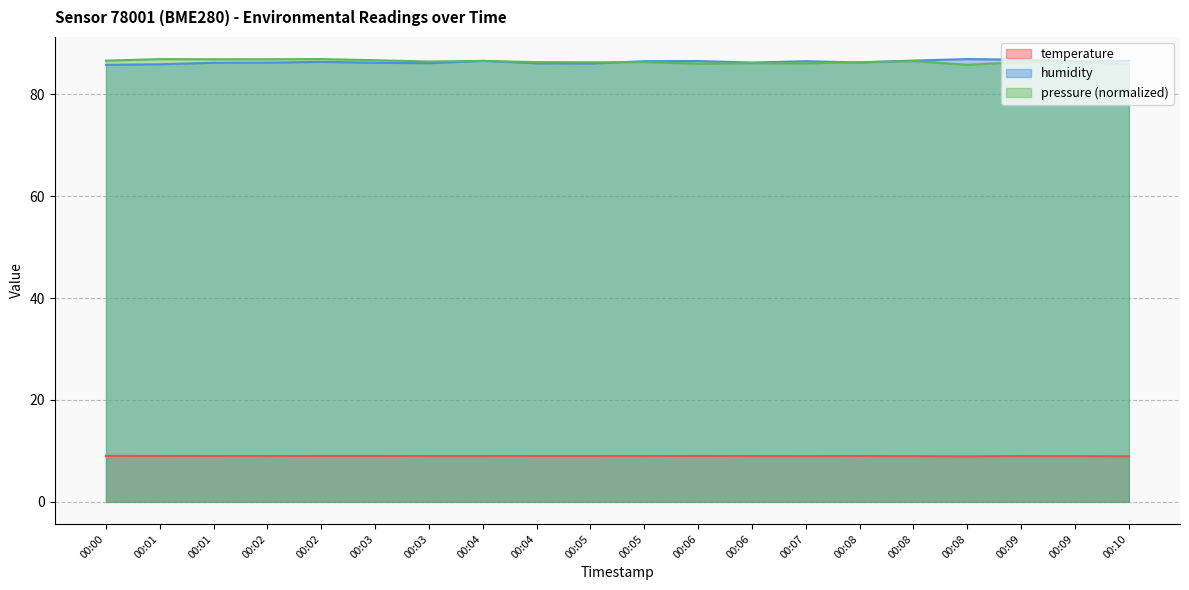

Reading right to left, transcribe all the data shown in this chart.

temperature: 8.9	9.0	9.0	8.9	9.0	9.0	9.0	9.0	9.0	9.0	9.0	9.0	9.0	9.0	9.0	9.0	9.0	9.0	9.0	9.0
humidity: 86.6	86.5	86.8	86.9	86.6	86.2	86.5	86.2	86.5	86.5	86.0	86.1	86.5	86.1	86.2	86.3	86.2	86.2	85.9	85.8
pressure_norm: 85.9	86.3	86.3	85.8	86.5	86.3	86.1	86.1	86.0	86.3	86.3	86.3	86.5	86.4	86.7	86.9	86.9	86.9	86.9	86.6